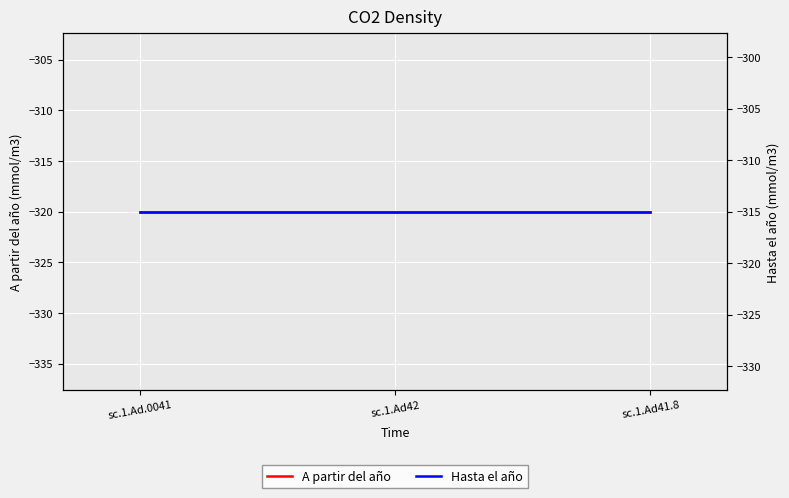

At which label does A partir del año reach its minimum?

sc.1.Ad.0041